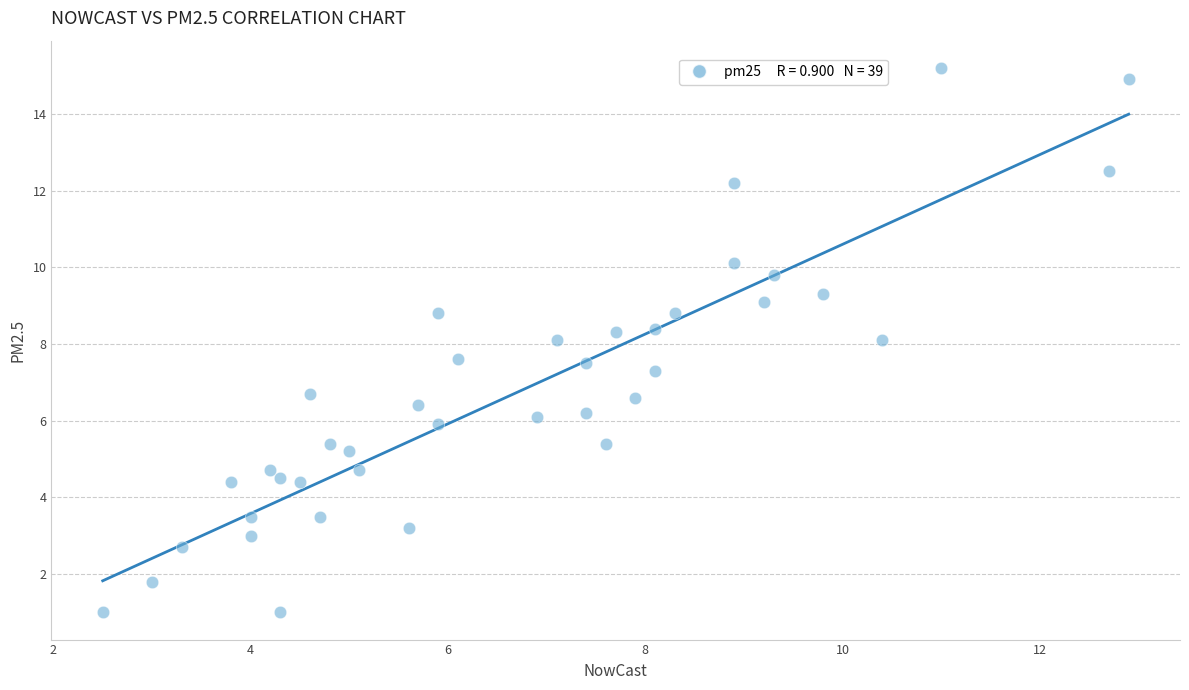

What is the range of X values (max minus min)?

10.4